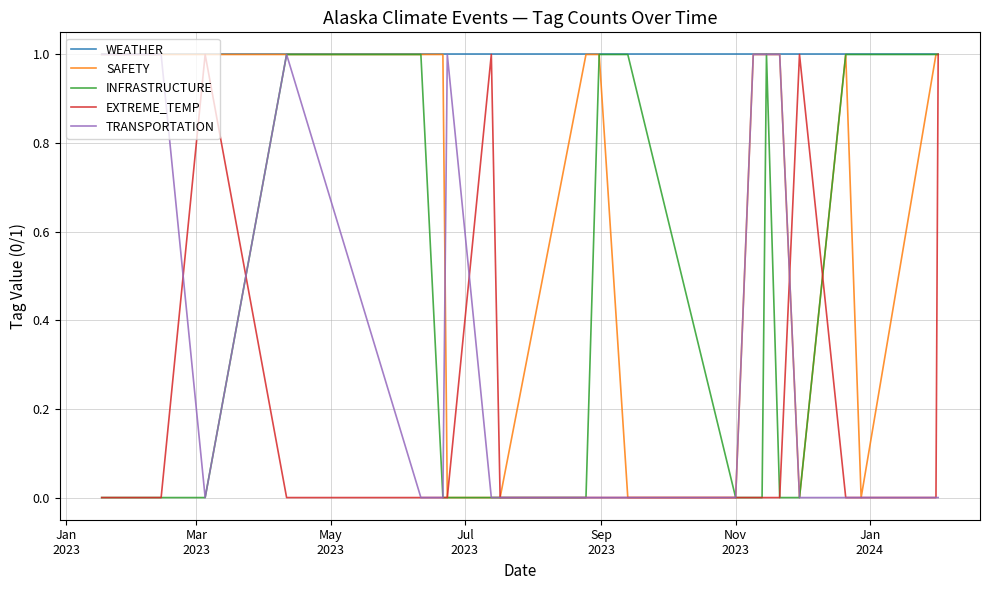

Which series has the largest total across all categories?

WEATHER